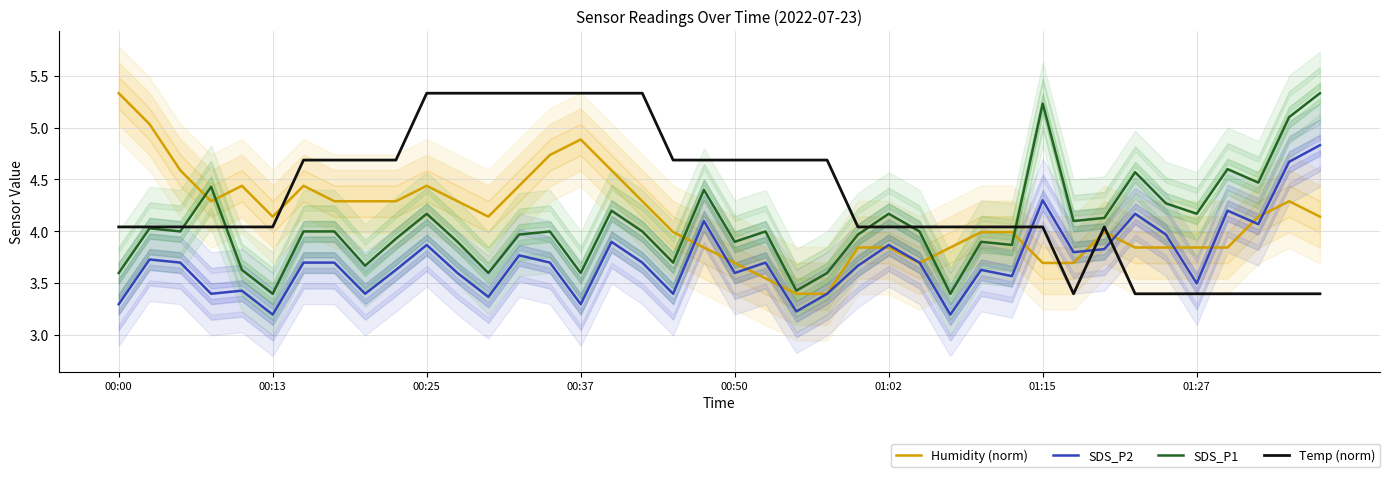

At which category does Temp (norm) reach its first local valley?

31